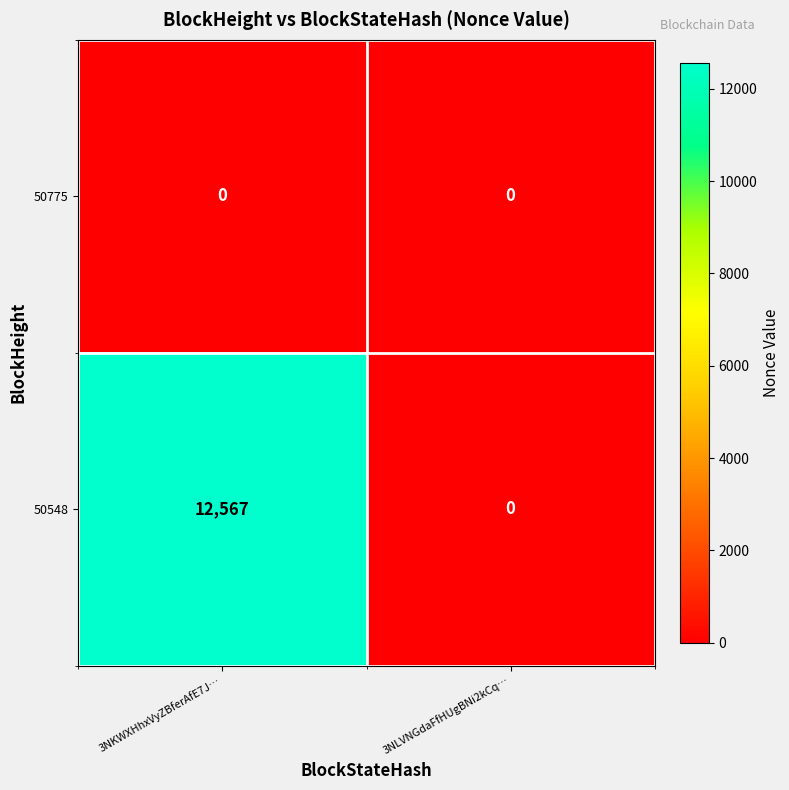

Rank the series by their average value, from highest to lowest.

50548, 50775